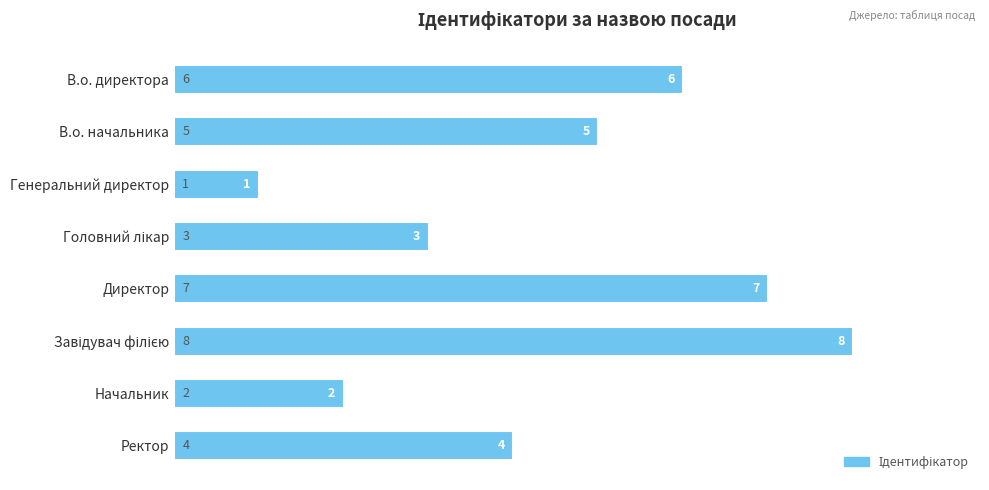

What is the maximum value shown in the chart?

8